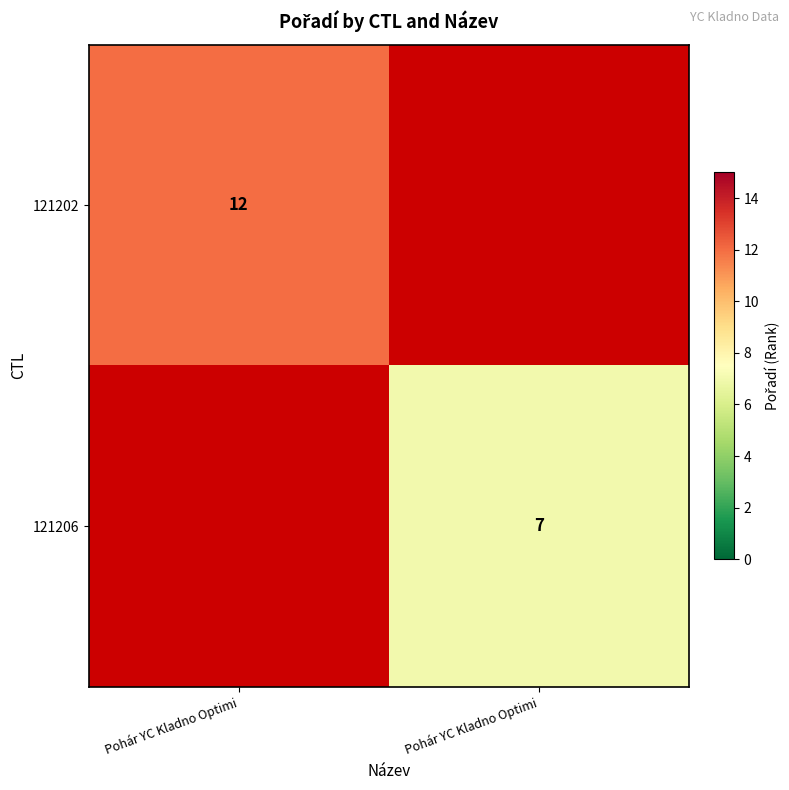

The 121202 series shows 6.0 at Pohár YC Kladno Optimi. True or false?

False